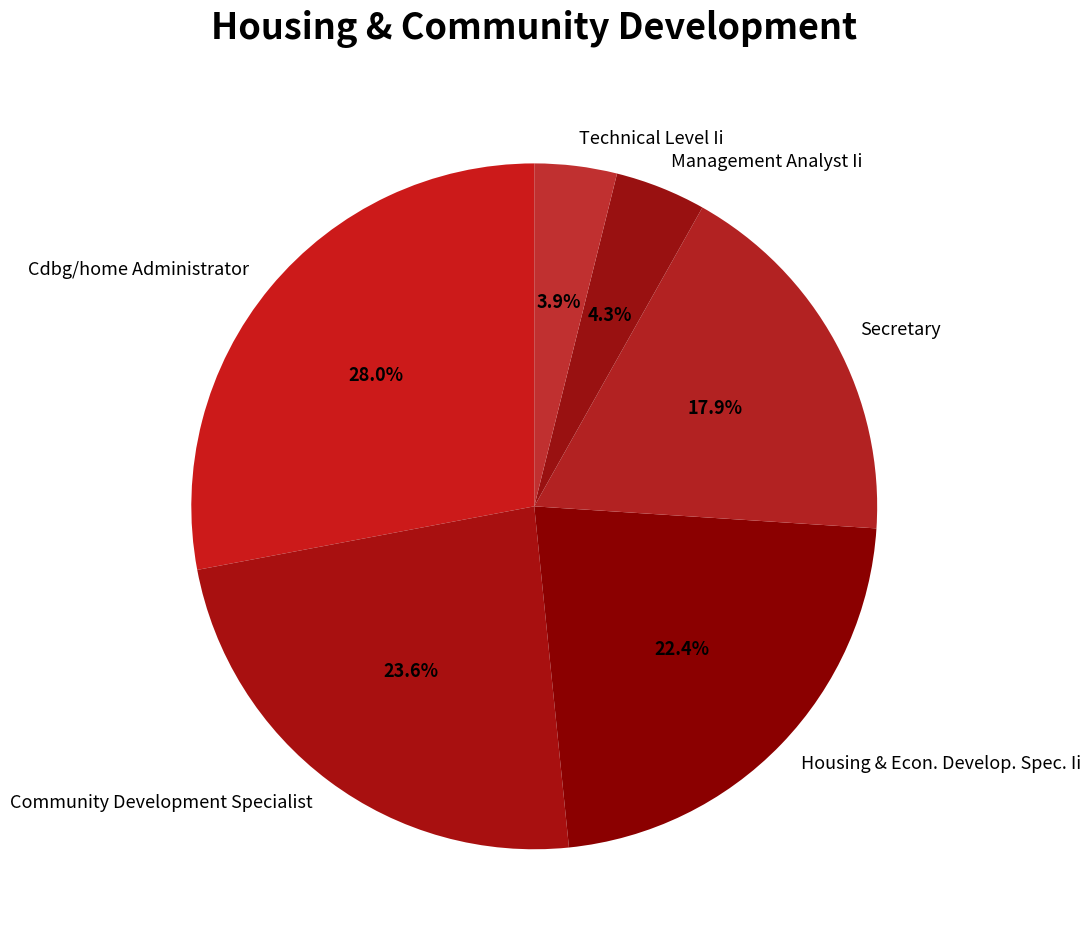

True or false: Housing & Econ. Develop. Spec. Ii accounts for 30% of the total.

False